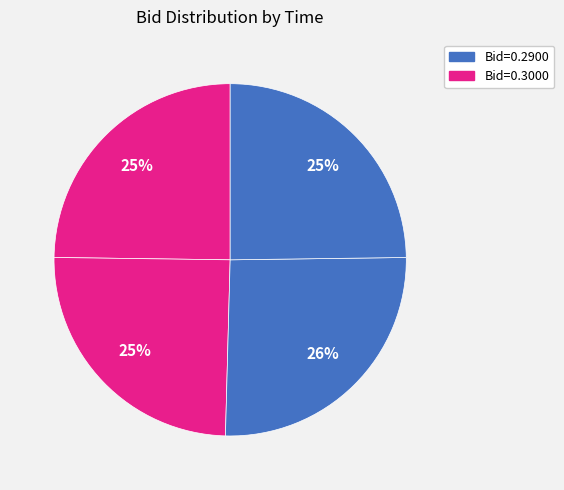

Is there a majority slice in this chart?

No